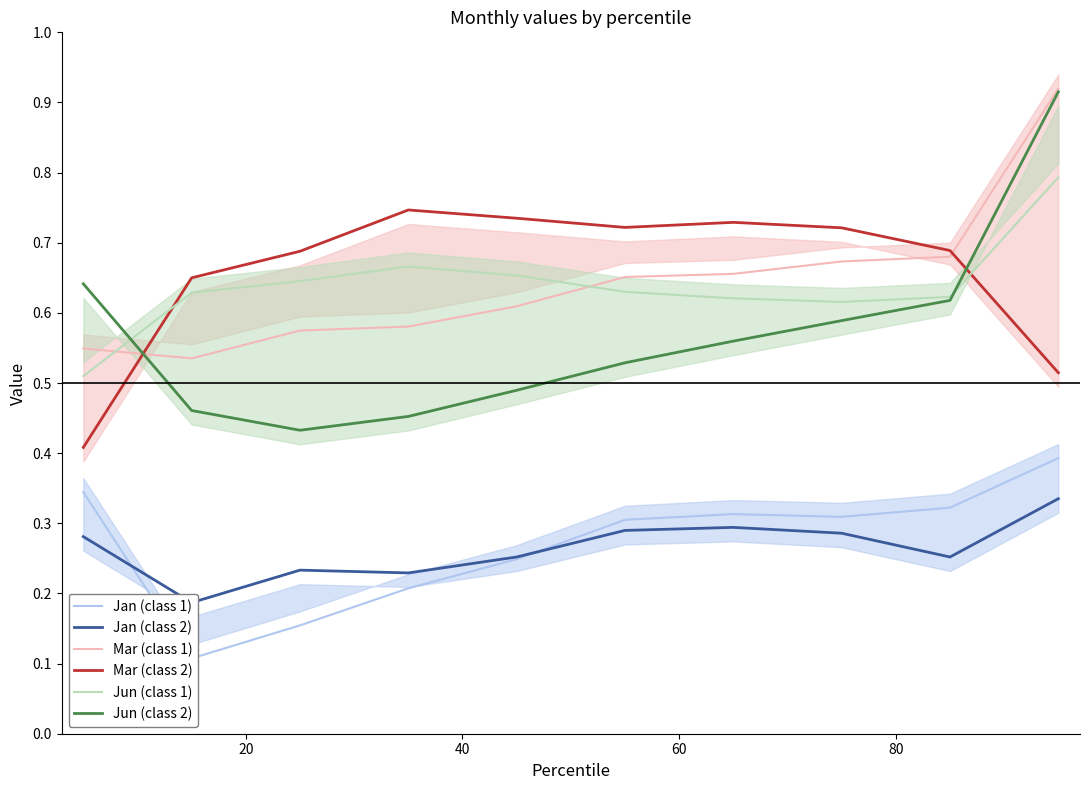

True or false: Mar (class 2) and Jun (class 1) cross at least once.

True